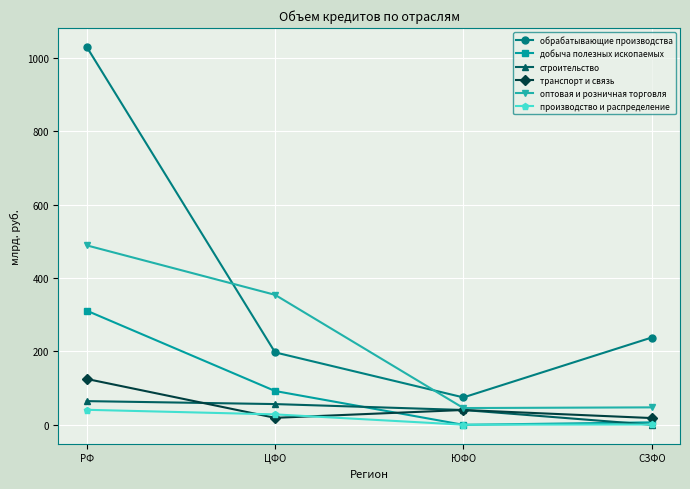

What is the total value across all series at СЗФО?

311.6